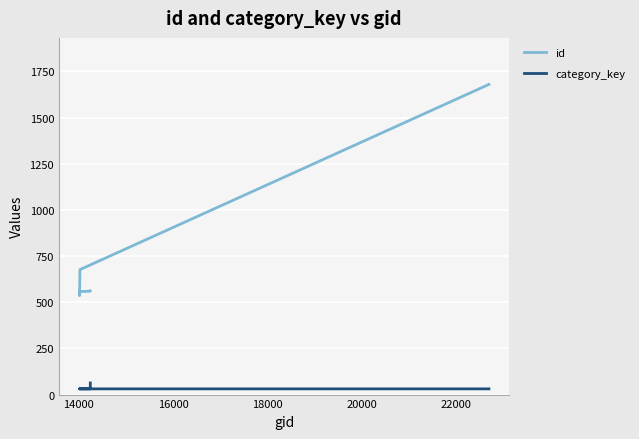

True or false: category_key and id intersect in this chart.

False